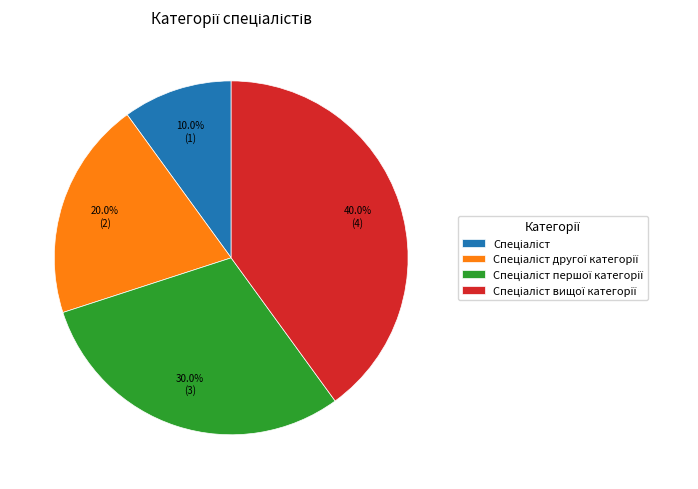

To the nearest percent, what is the average slice percentage?

25%